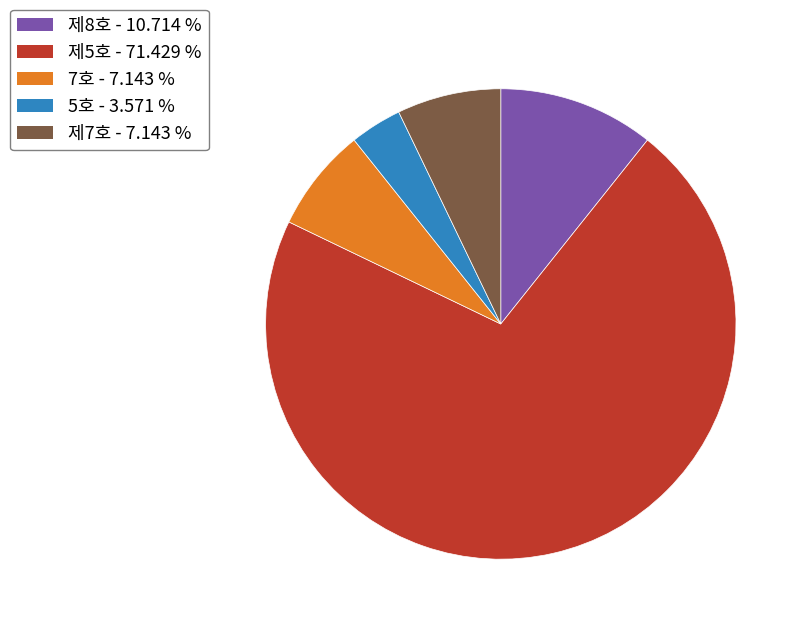

The 제8호 slice represents 11% of the pie. True or false?

True